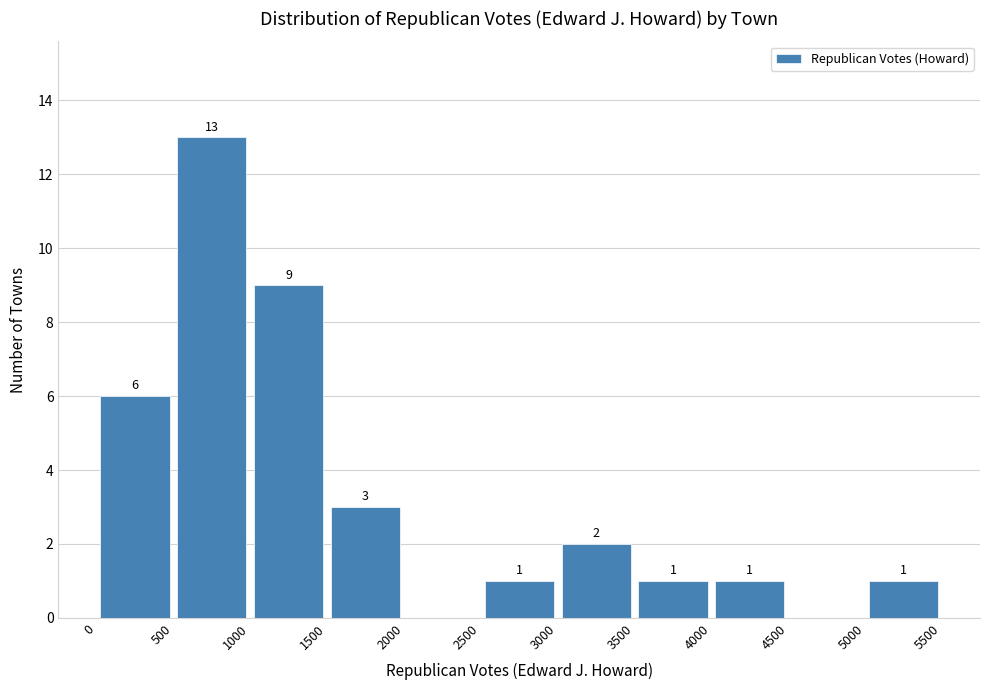

Over which range of the x-axis is the bar tallest?

500 to 1000